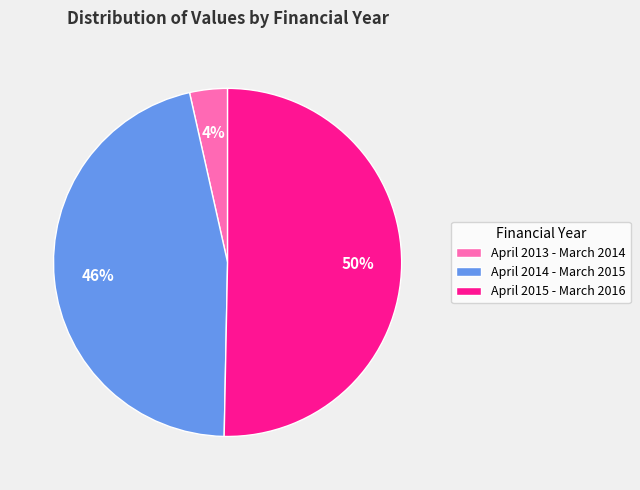

What is the smallest slice in the pie chart?

April 2013 - March 2014